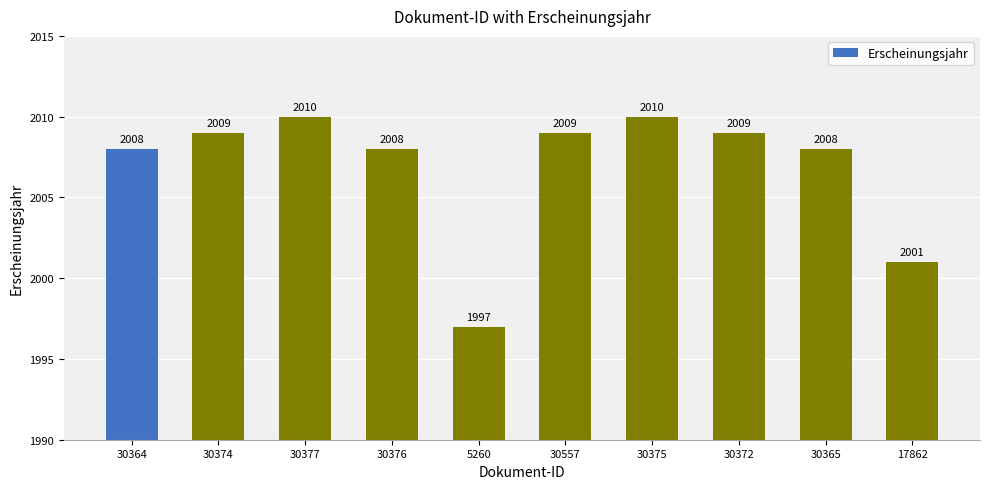

Where is the data nearest to the value 2003?

17862